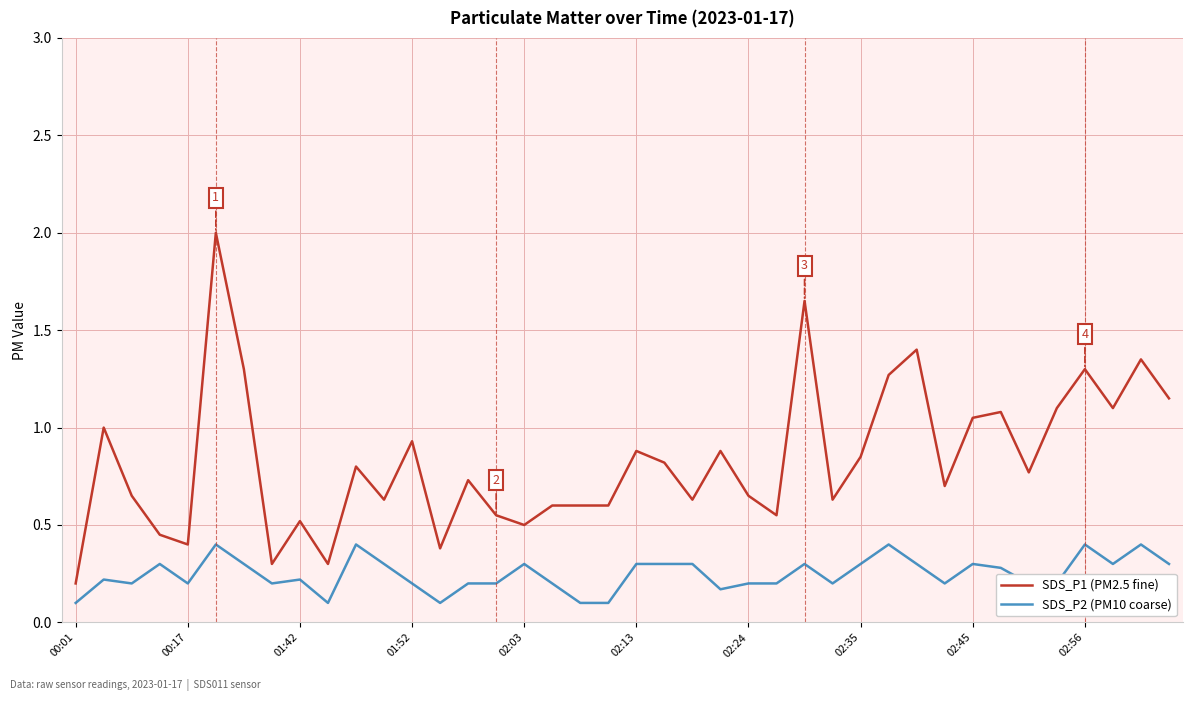

Which series has the largest range (max minus min)?

SDS_P1 (PM2.5 fine)